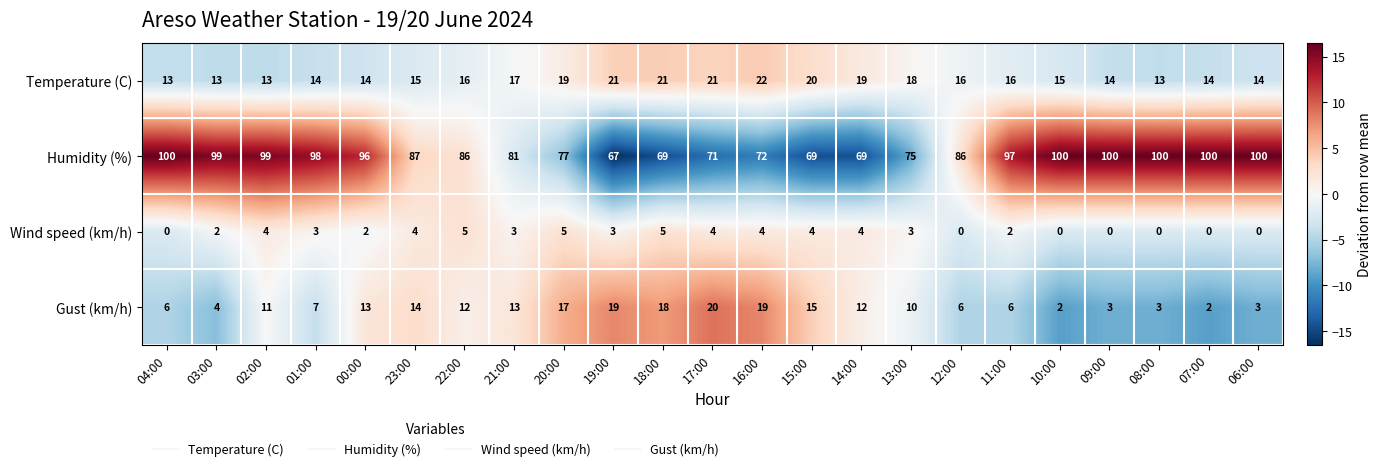

Is the value of Humidity (%) at 02:00 greater than the value of Temperature (C) at 02:00?

Yes